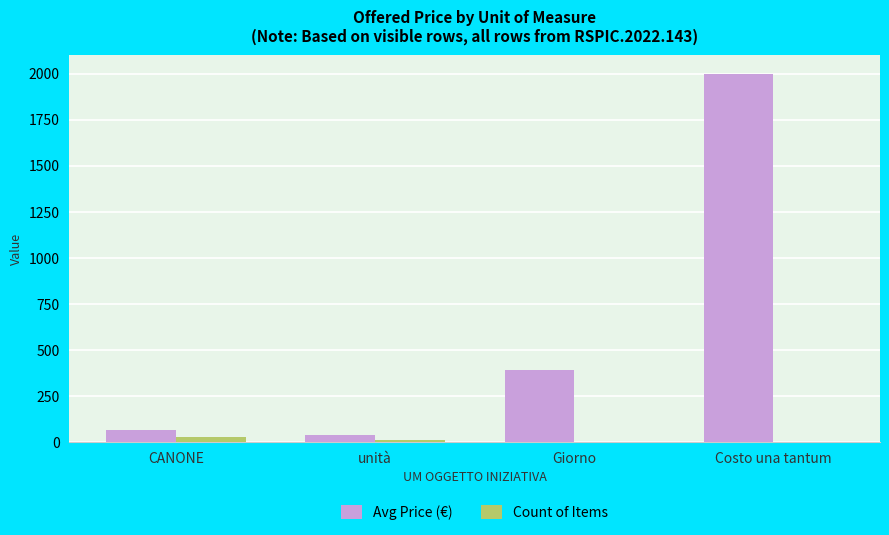

What value does the Count of Items series have at Giorno?

1.0